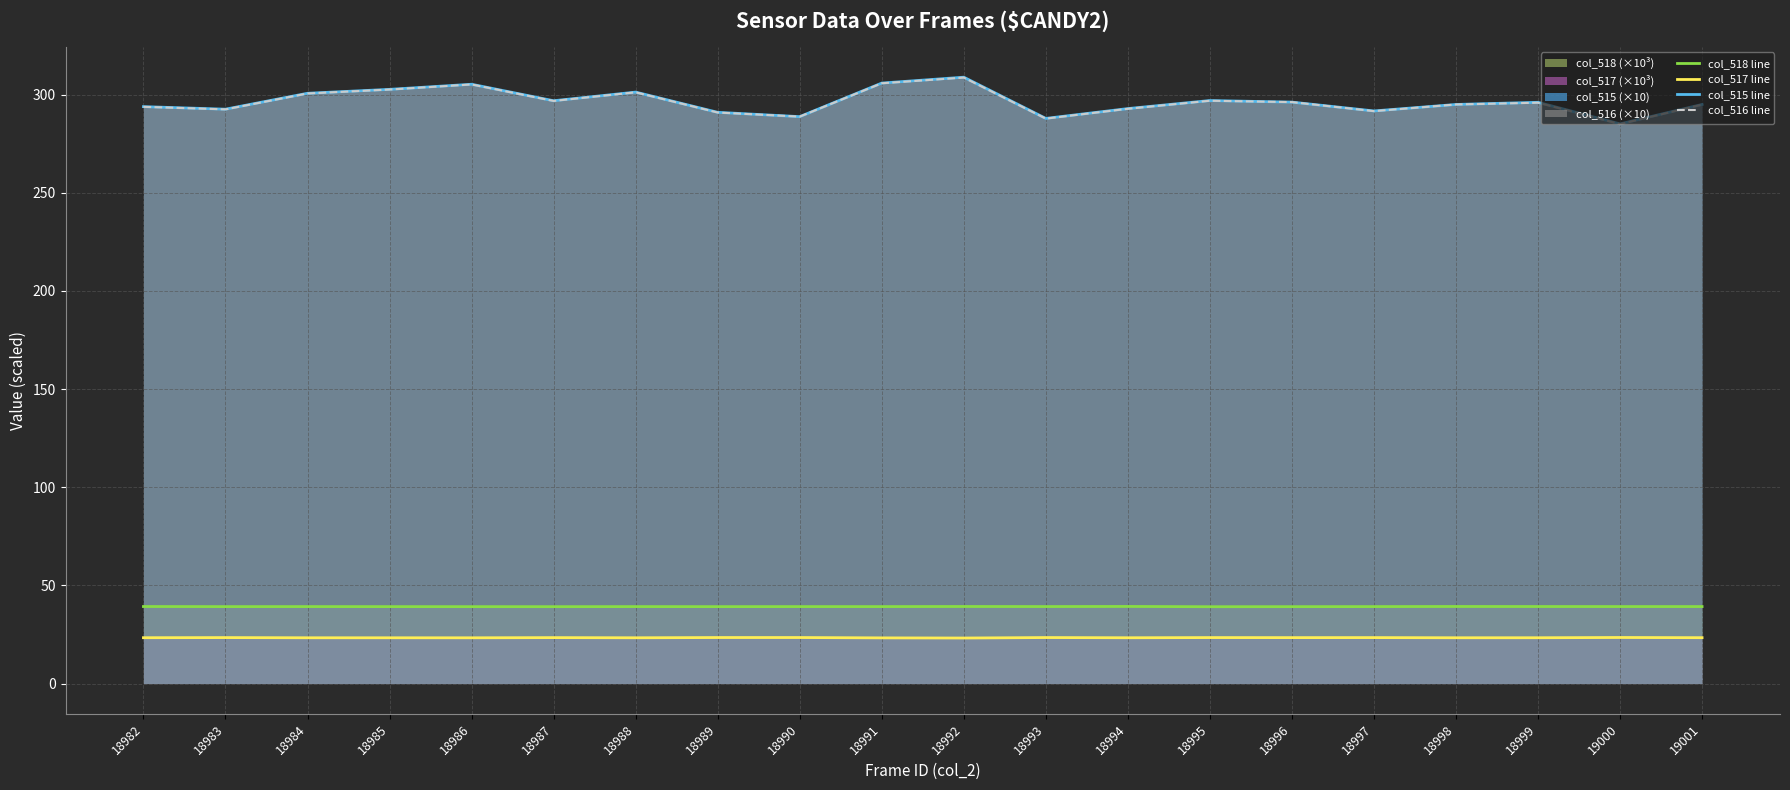

List the series in order of their peak value, lowest first.

col_517 line, col_518 line, col_516 line, col_515 line